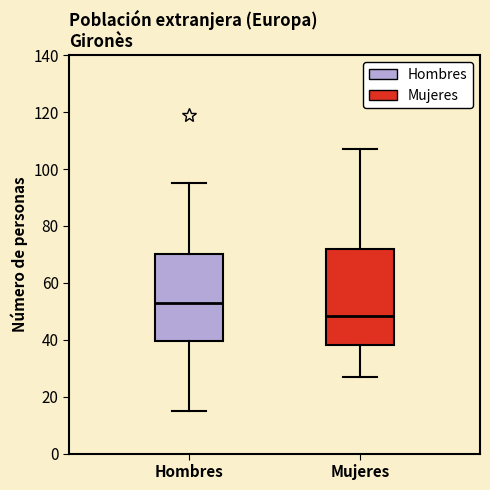

Reading left to right, transcribe this box plot: for each box, give where its median line is, the range the box spans, and where its two whiskers end, as read against the y-axis. The values are not printed on the chart, so give them approximately, as read against the axis.

Hombres: median 54, box 40 to 70, whiskers 16 to 96
Mujeres: median 48, box 38 to 72, whiskers 28 to 108